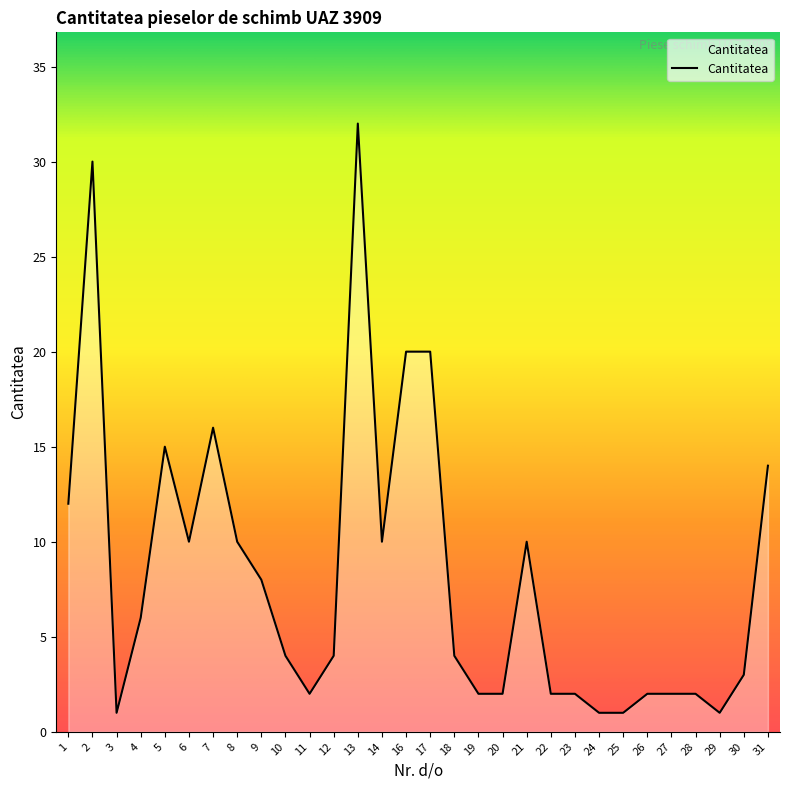

Which category has the highest value across all series?

13